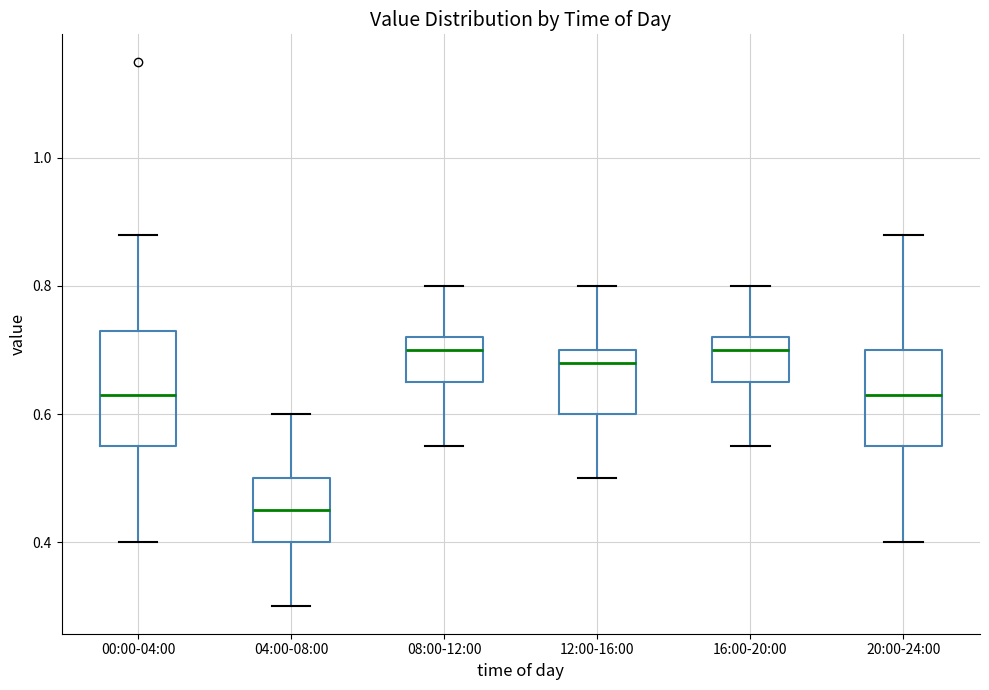

Where does the upper whisker of the box for 12:00-16:00 end on the y-axis? The values are not printed on the chart, so give them approximately, as read against the axis.

0.80